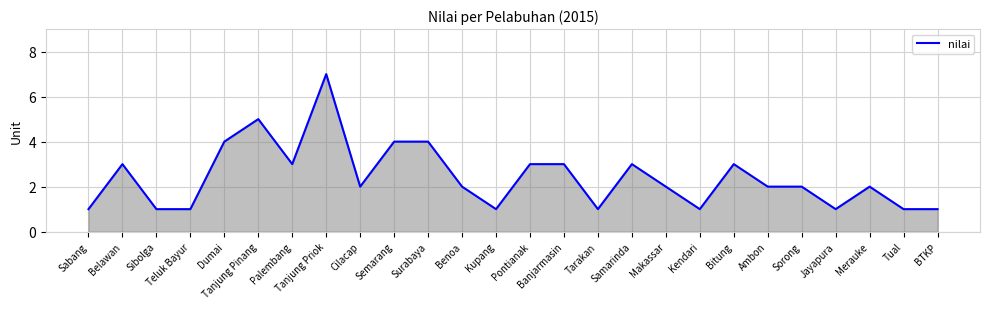

At which category does the data reach its first local peak?

Belawan